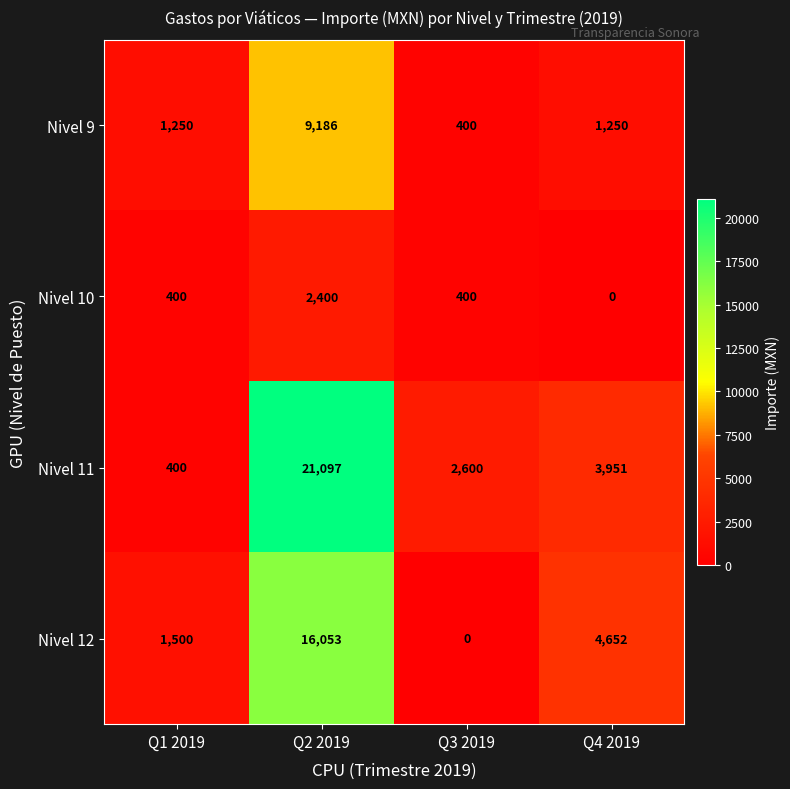

Which category has the highest value across all series?

Q2 2019